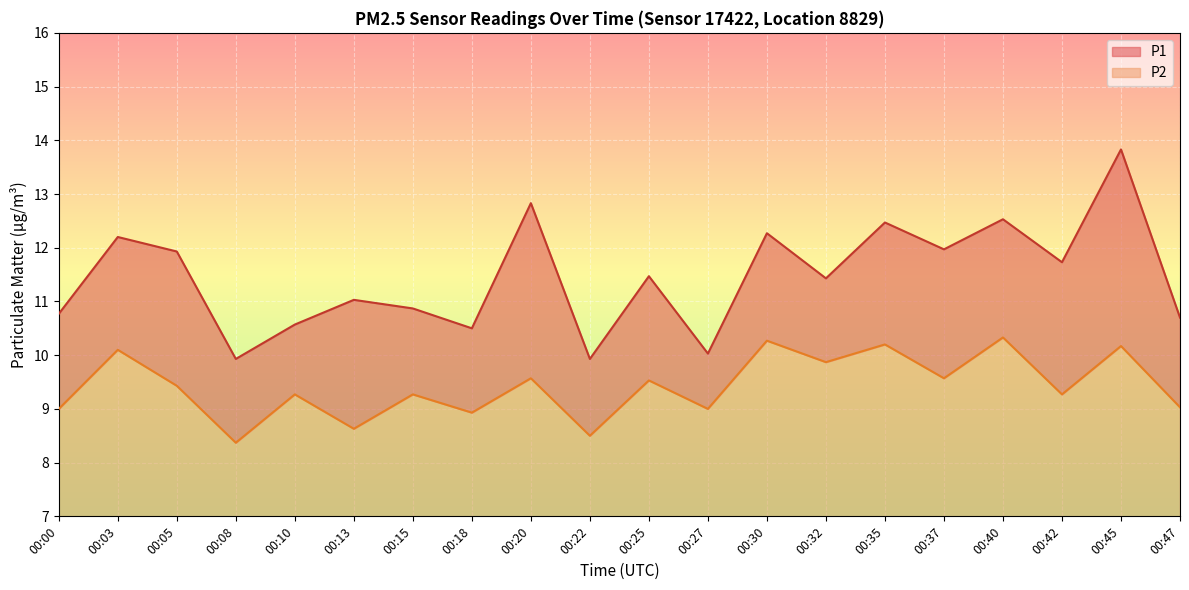

Does the chart display data point markers on the line(s)?

No